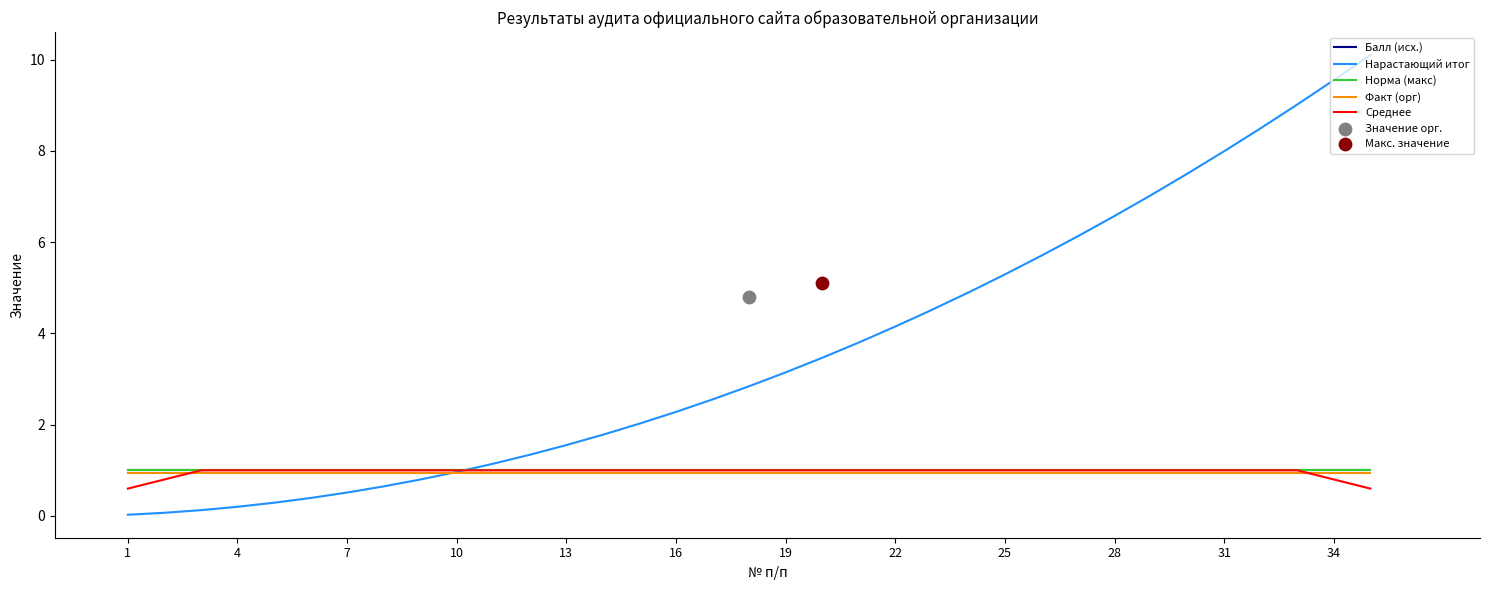

Which series has the largest total across all categories?

Нарастающий итог